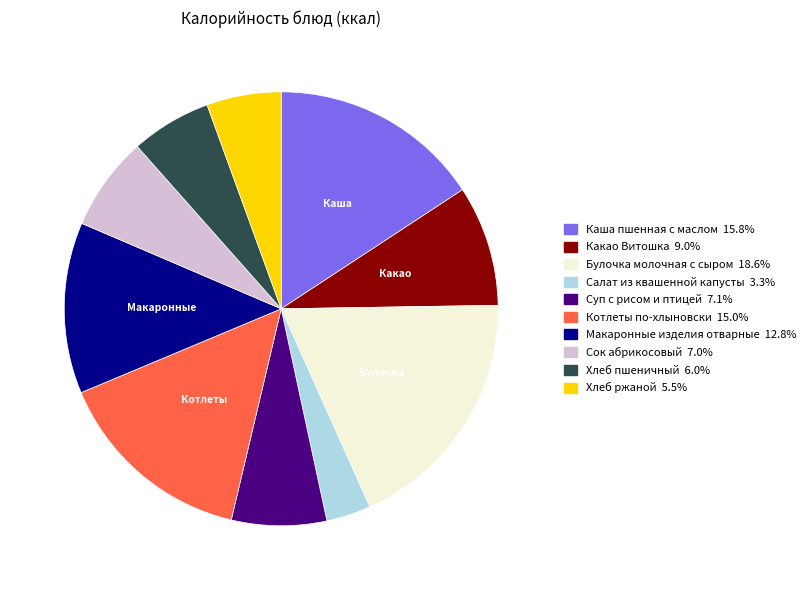

Is it true that Котлеты по-хлыновски is 1% of the pie?

False